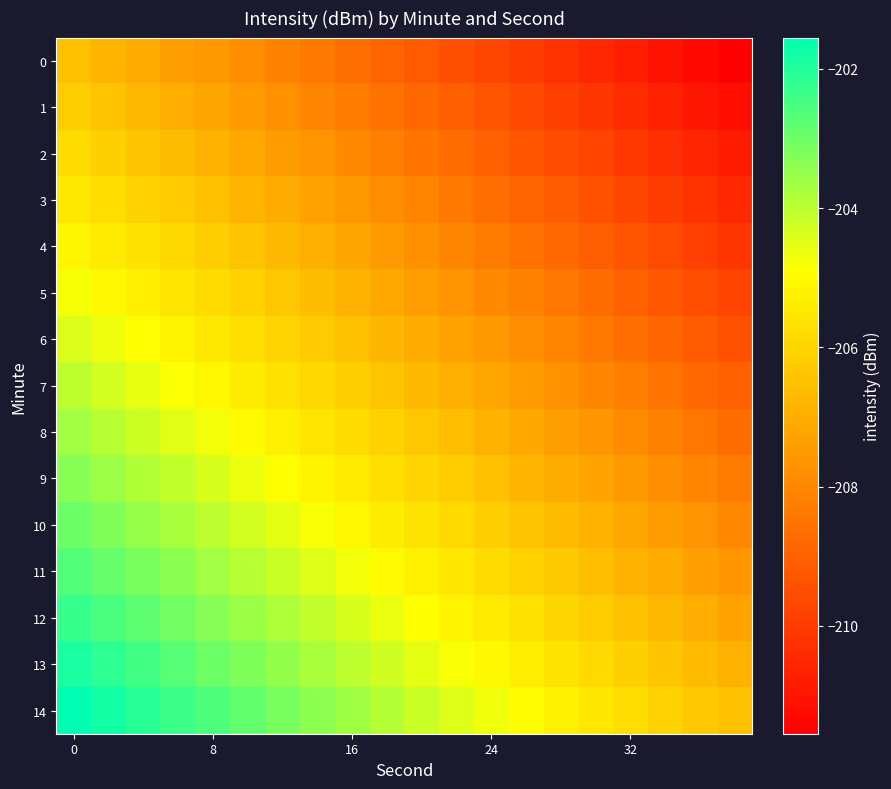

What is the smallest value displayed?

-211.6